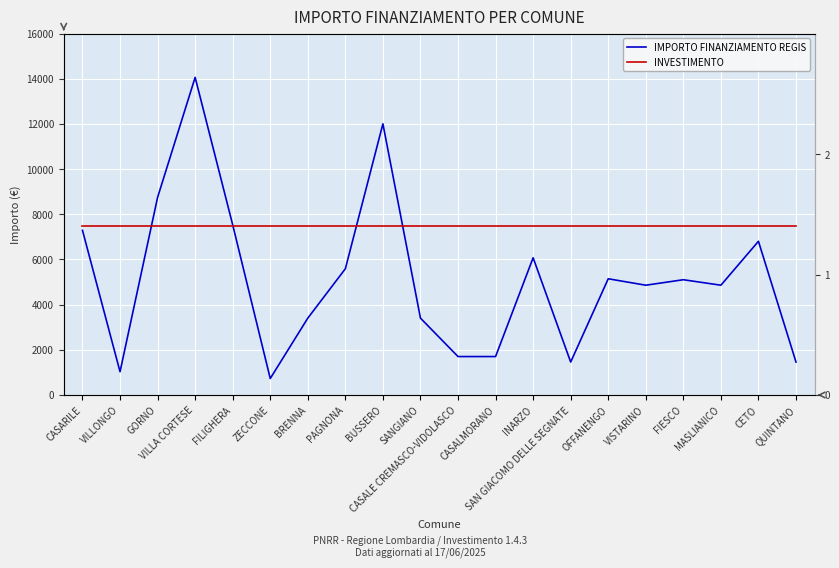

True or false: INVESTIMENTO has a value of 1.4 at VILLONGO.

True